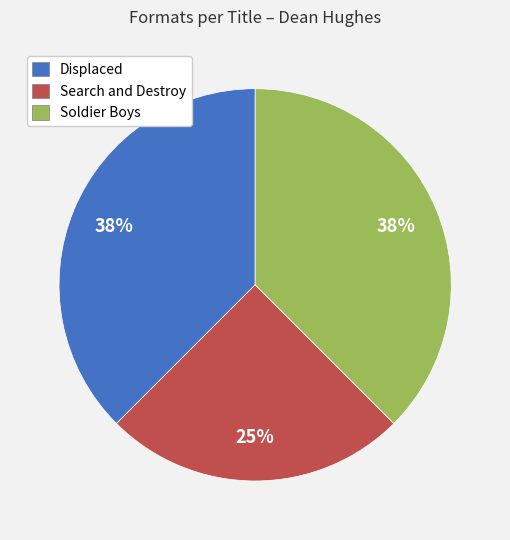

To the nearest percent, what is the average slice percentage?

33%